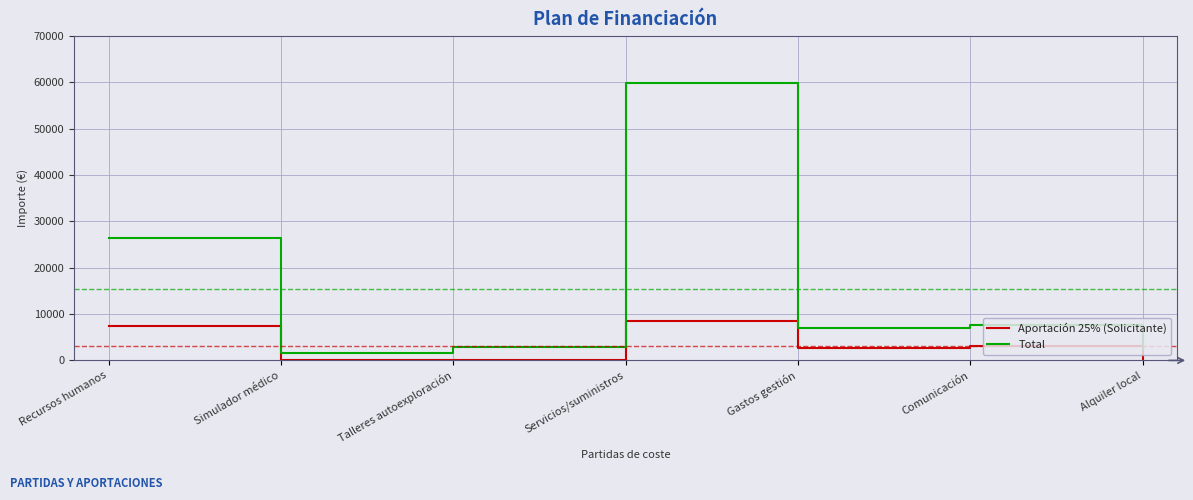

The value of Total at Comunicación is 12753. True or false?

False